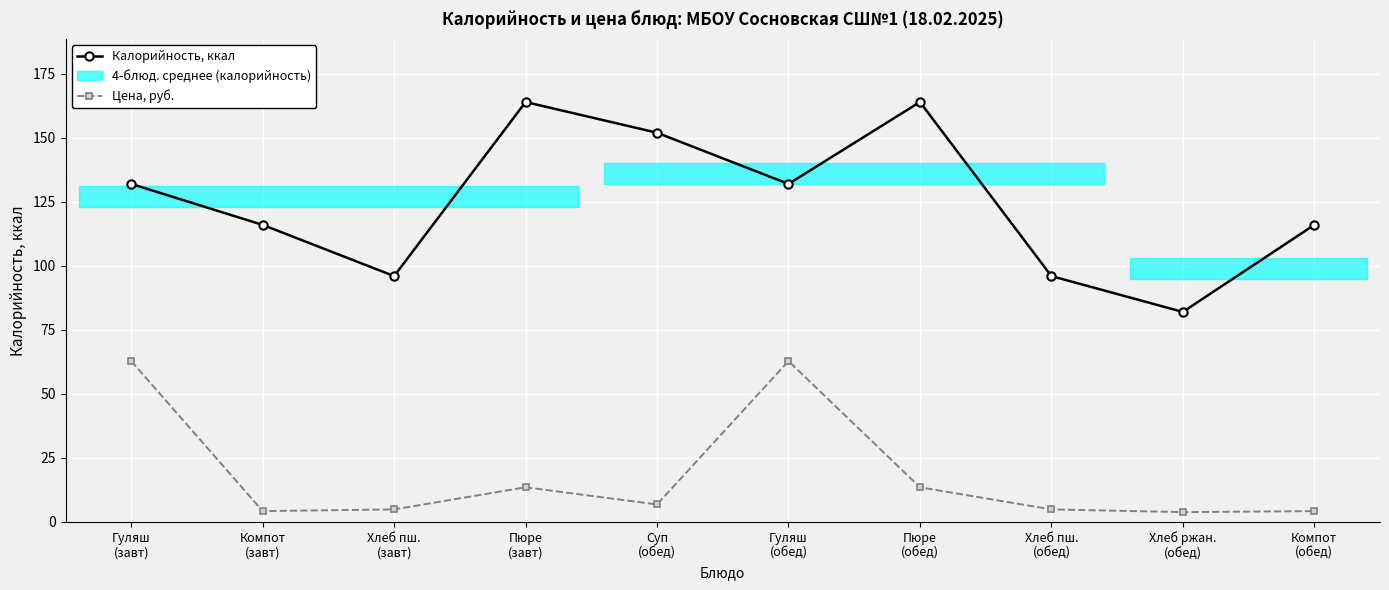

What is the value of the Калорийность, ккал point at the 1st from the left?

132.0